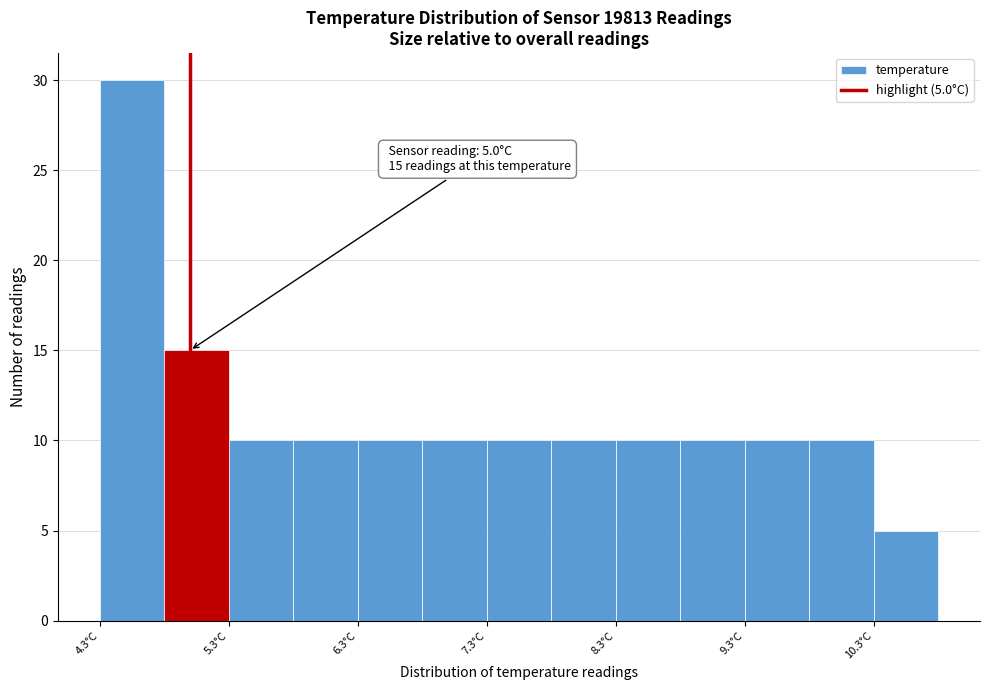

Over which range of the x-axis is the bar tallest?

4.3 to 4.8